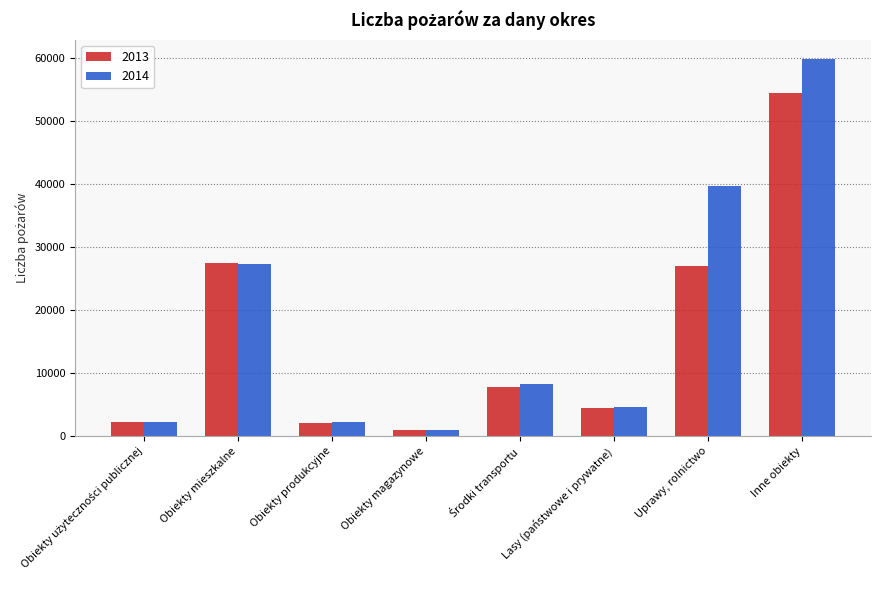

What is the label of the 3rd bar from the left?

Obiekty produkcyjne